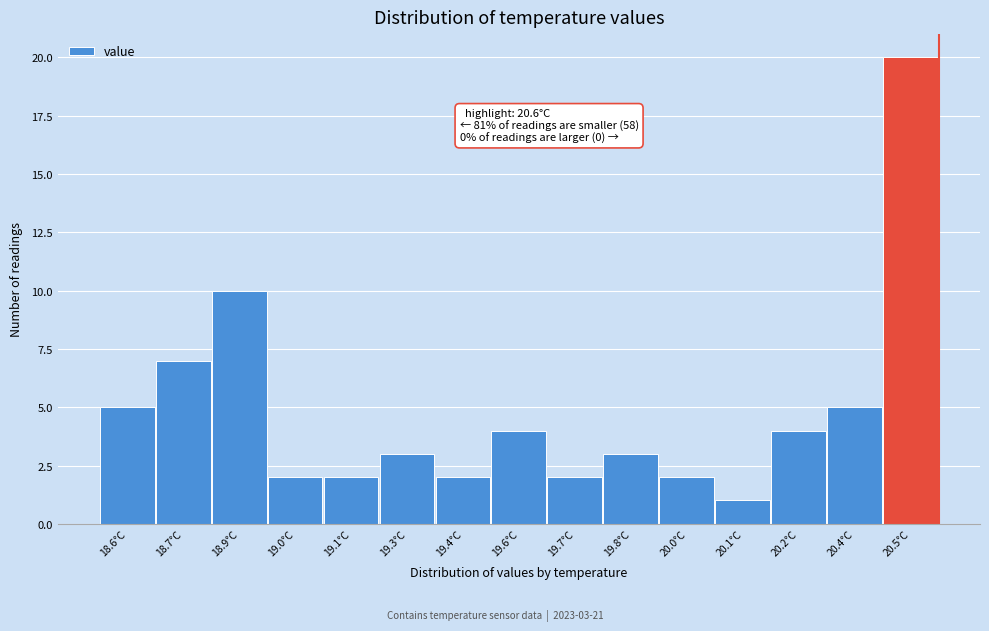

Reading left to right, transcribe all the data shown in this chart.

18.6°C=5	18.7°C=7	18.9°C=10	19.0°C=2	19.1°C=2	19.3°C=3	19.4°C=2	19.6°C=4	19.7°C=2	19.8°C=3	20.0°C=2	20.1°C=1	20.2°C=4	20.4°C=5	20.5°C=20